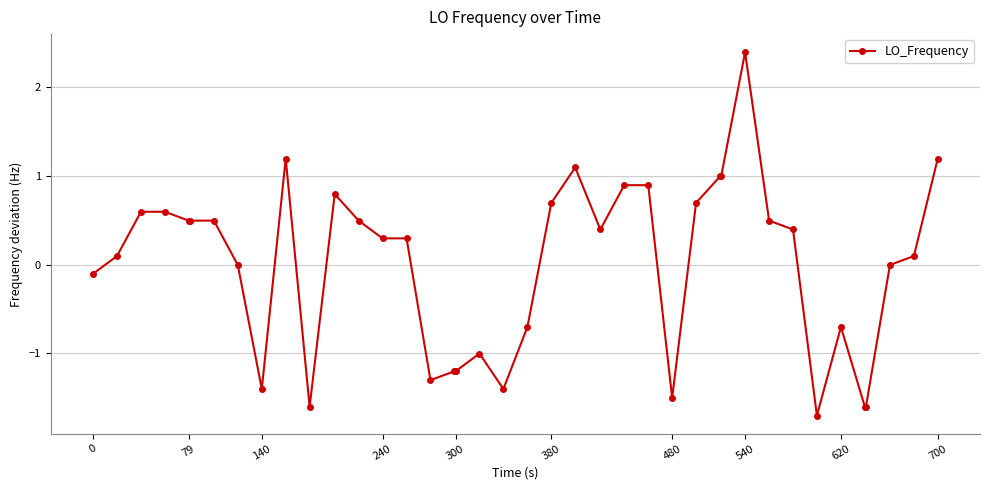

True or false: there are more than 0 points higher than both neighbors.

True